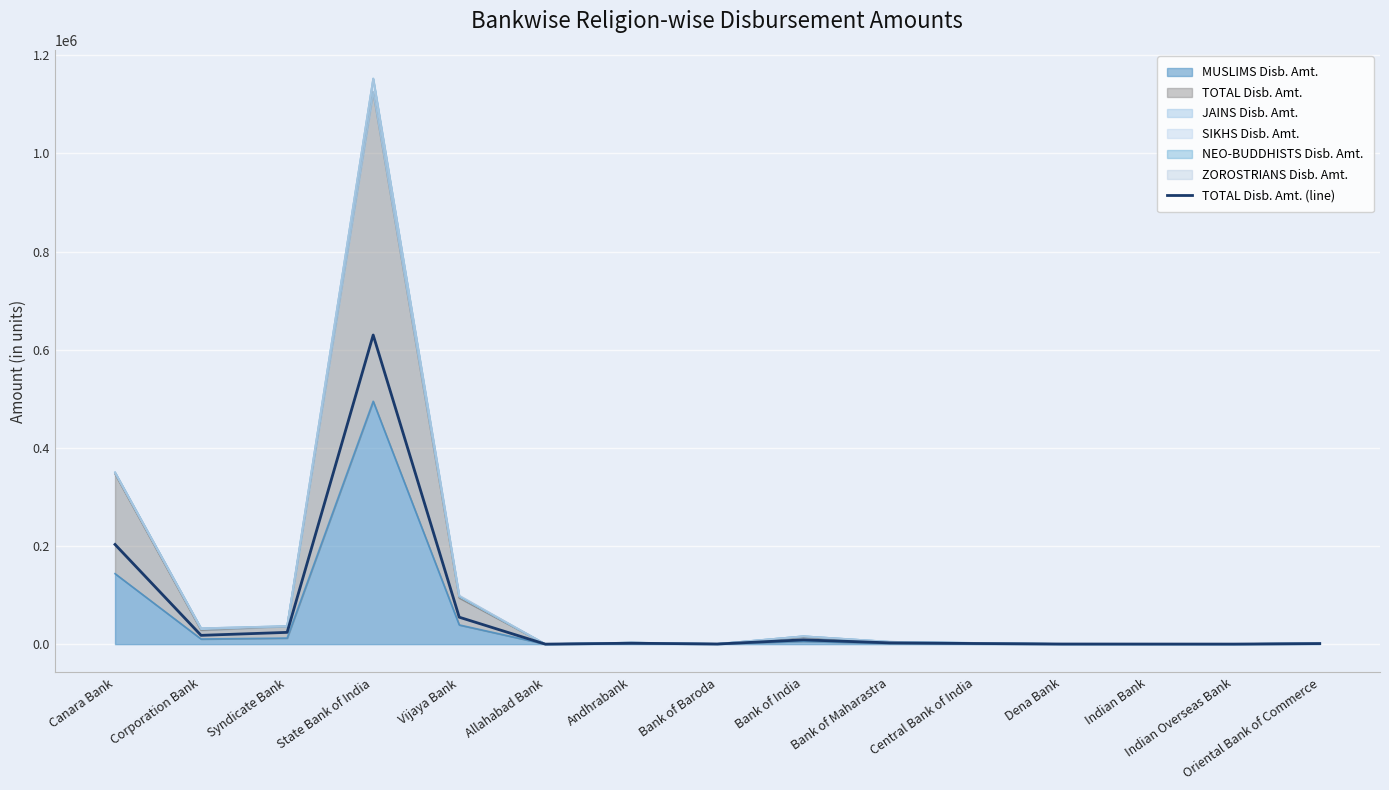

What is the smallest value displayed?

57.0